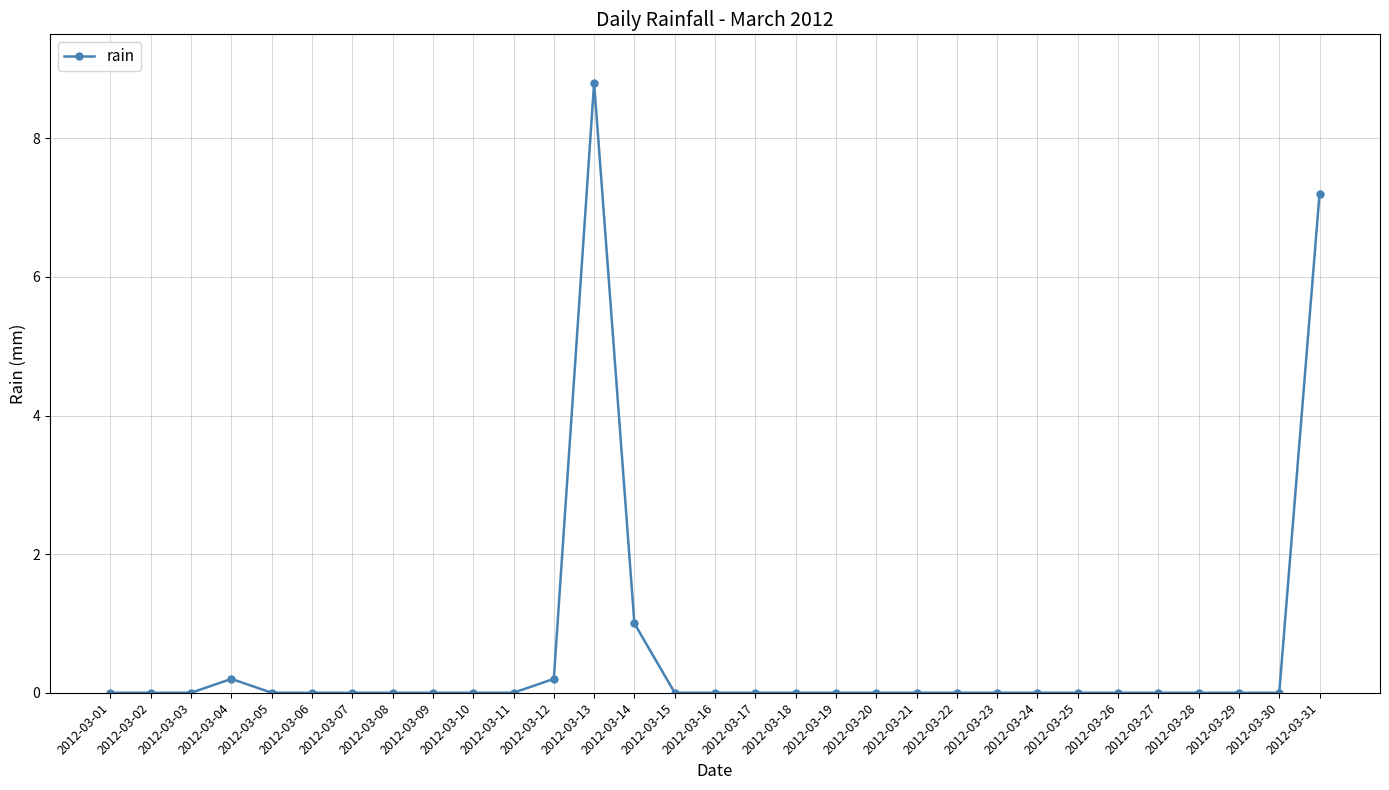

Which label corresponds to the largest value in the chart?

2012-03-13